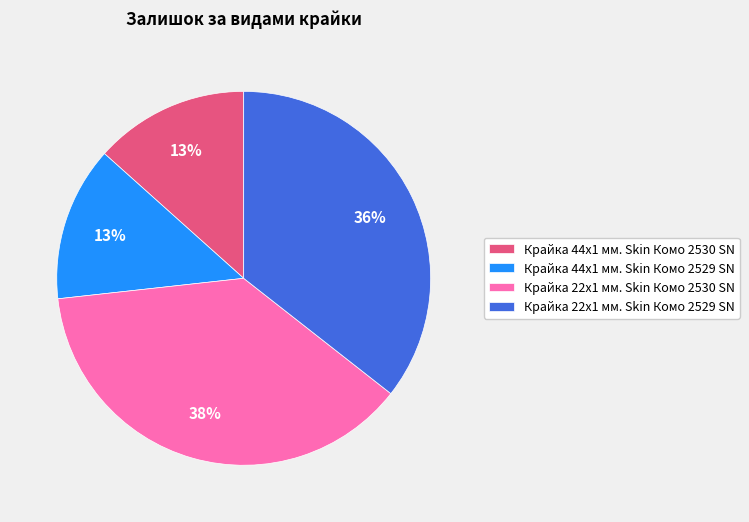

Does Крайка 22x1 мм. Skin Комо 2529 SN account for over 50% of the chart?

No